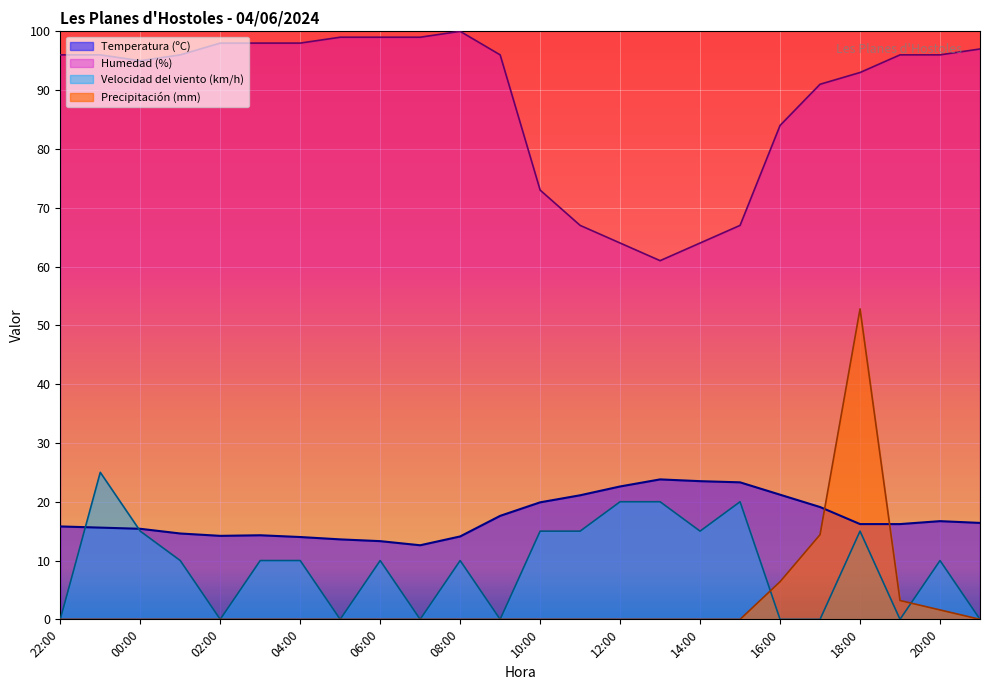

Reading left to right, extract all data points from this chart.

Temperatura (ºC): 15.8	15.6	15.4	14.6	14.2	14.3	14.0	13.6	13.3	12.6	14.1	17.6	19.9	21.1	22.6	23.8	23.5	23.3	21.2	19.1	16.2	16.2	16.7	16.4
Humedad (%): 96.0	96.0	95.0	96.0	98.0	98.0	98.0	99.0	99.0	99.0	100.0	96.0	73.0	67.0	64.0	61.0	64.0	67.0	84.0	91.0	93.0	96.0	96.0	97.0
Velocidad del viento (km/h): 0.0	25.0	15.0	10.0	0.0	10.0	10.0	0.0	10.0	0.0	10.0	0.0	15.0	15.0	20.0	20.0	15.0	20.0	0.0	0.0	15.0	0.0	10.0	0.0
Precipitación (mm): 0.0	0.0	0.0	0.0	0.0	0.0	0.0	0.0	0.0	0.0	0.0	0.0	0.0	0.0	0.0	0.0	0.0	0.0	6.4	14.4	52.8	3.2	1.6	0.0